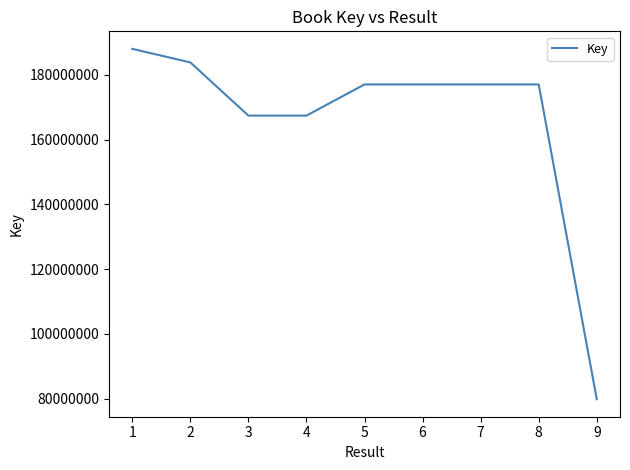

The chart shows a value of 19509377 at 9. True or false?

False